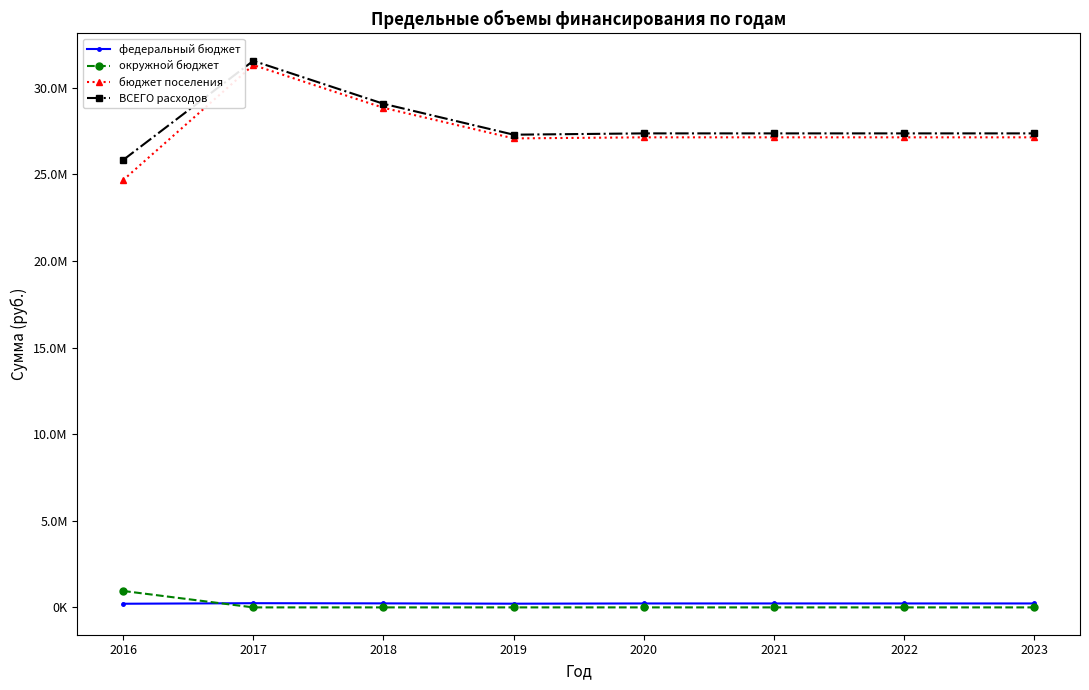

Reading left to right, extract all data points from this chart.

федеральный бюджет: 210400.0	242699.0	231700.0	214000.0	227300.0	227300.0	227300.0	227300.0
окружной бюджет: 950224.6	0.0	0.0	0.0	0.0	0.0	0.0	0.0
бюджет поселения: 24672287.2	31320699.2	28850200.0	27083400.0	27145200.0	27145200.0	27145200.0	27145200.0
ВСЕГО расходов: 25832911.8	31563398.2	29081900.0	27297400.0	27372500.0	27372500.0	27372500.0	27372500.0